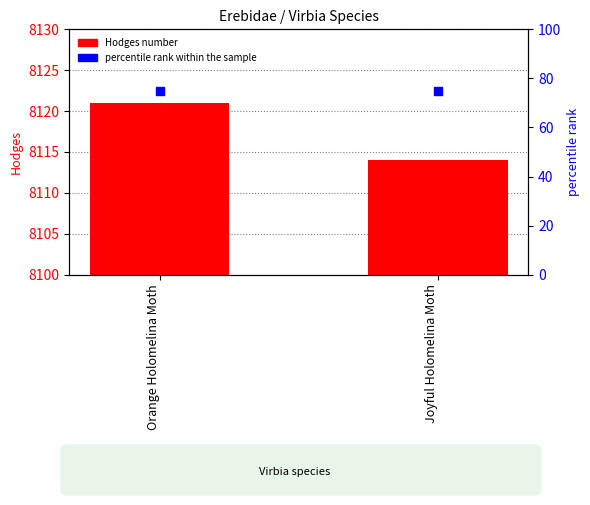

What are all the series names shown in the legend?

Hodges number, percentile rank within the sample